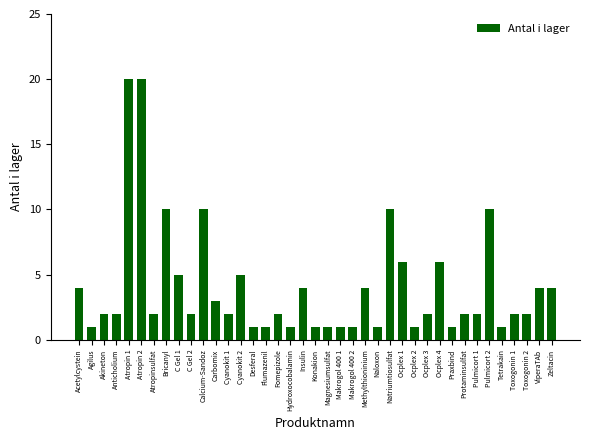

Reading left to right, transcribe all the data shown in this chart.

4	1	2	2	20	20	2	10	5	2	10	3	2	5	1	1	2	1	4	1	1	1	1	4	1	10	6	1	2	6	1	2	2	10	1	2	2	4	4